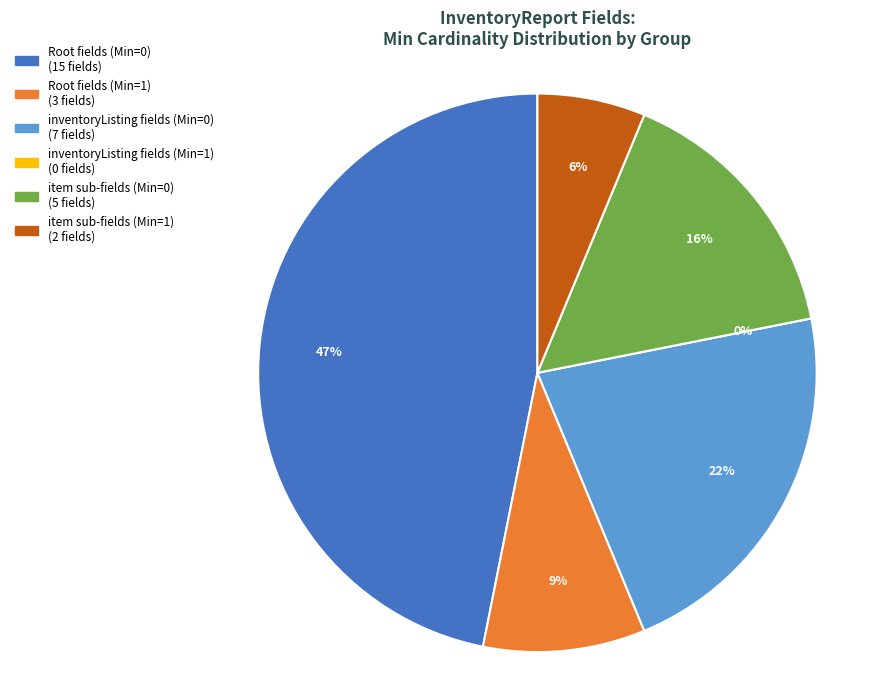

Does InventoryReport.id account for over 50% of the chart?

No